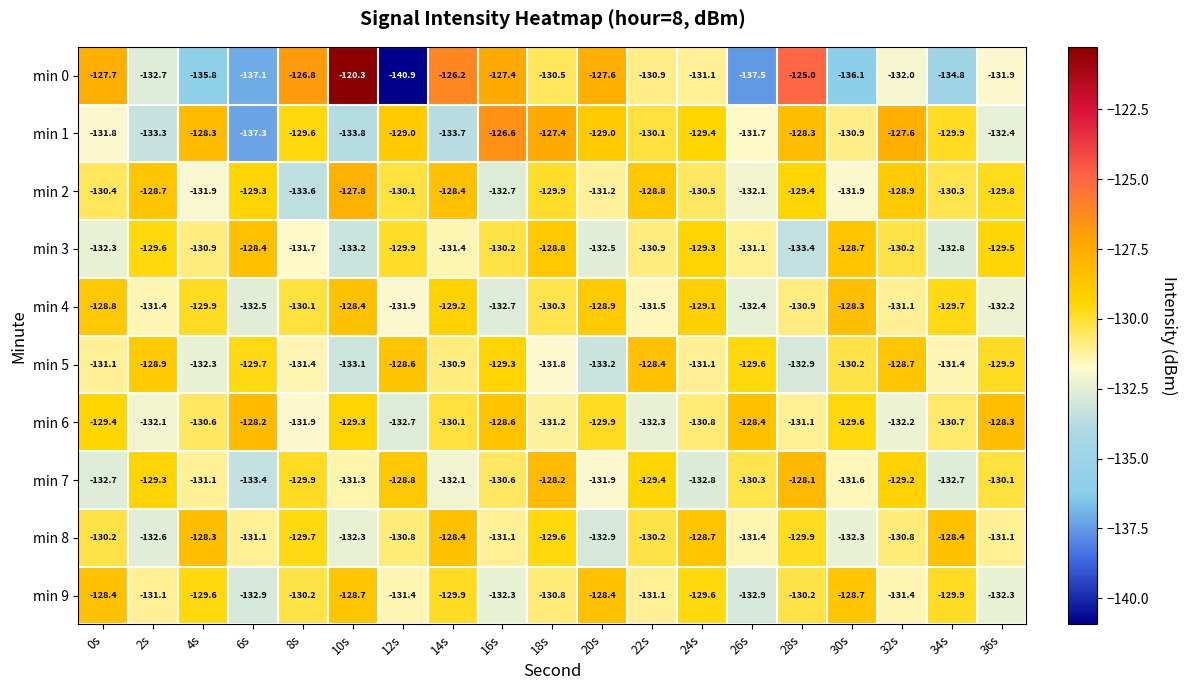

The value of min 2 at 6s is -129.3. True or false?

True